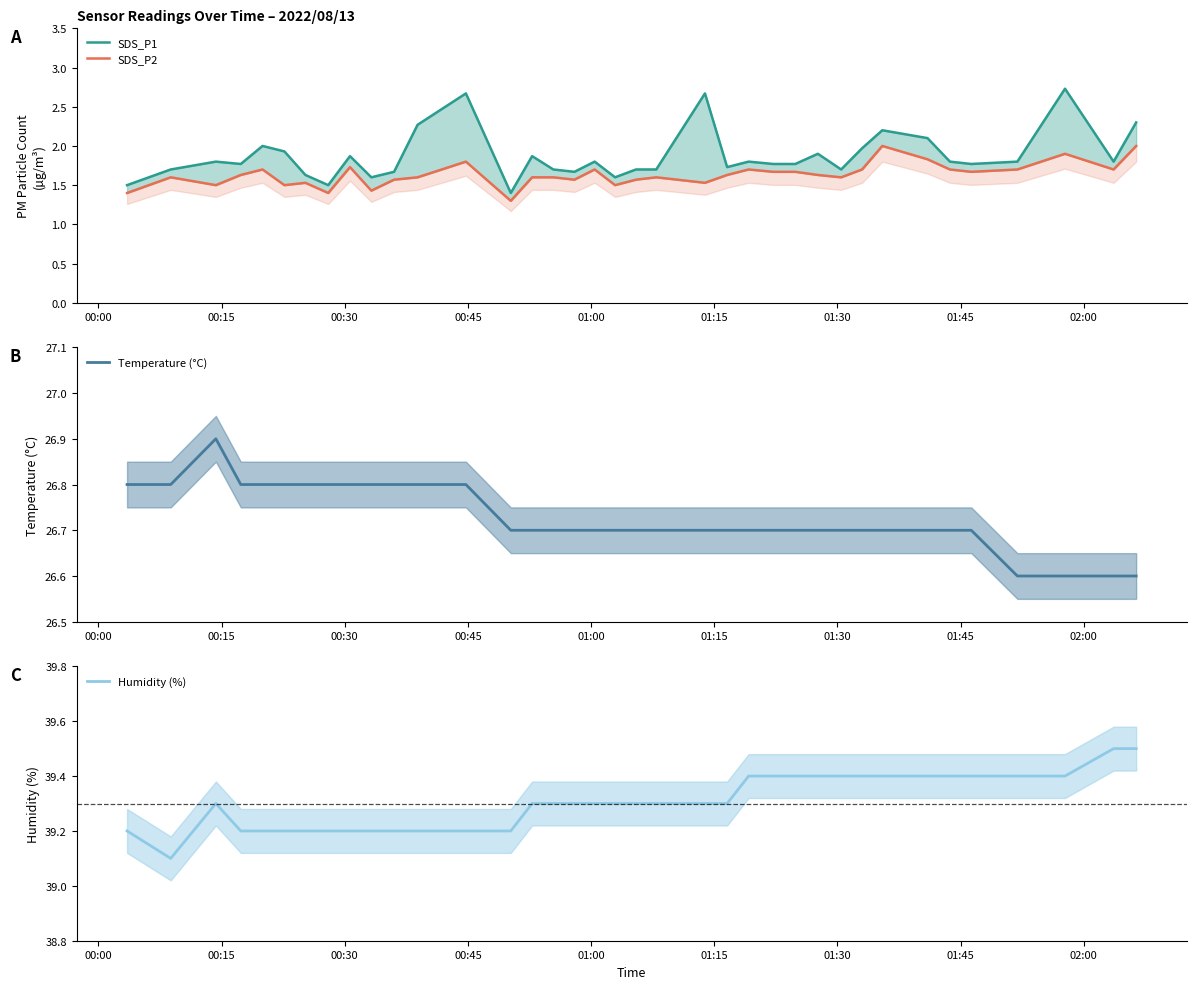

True or false: SDS_P2 and Humidity (%) cross at least once.

False